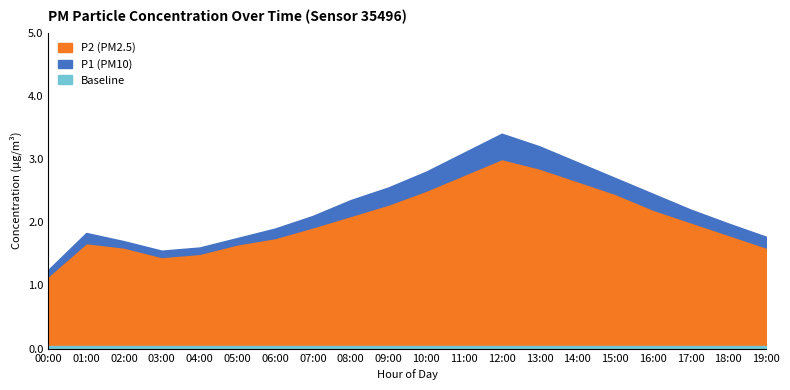

Is it true that P2 (PM2.5) equals 0.4 at 18:00?

False